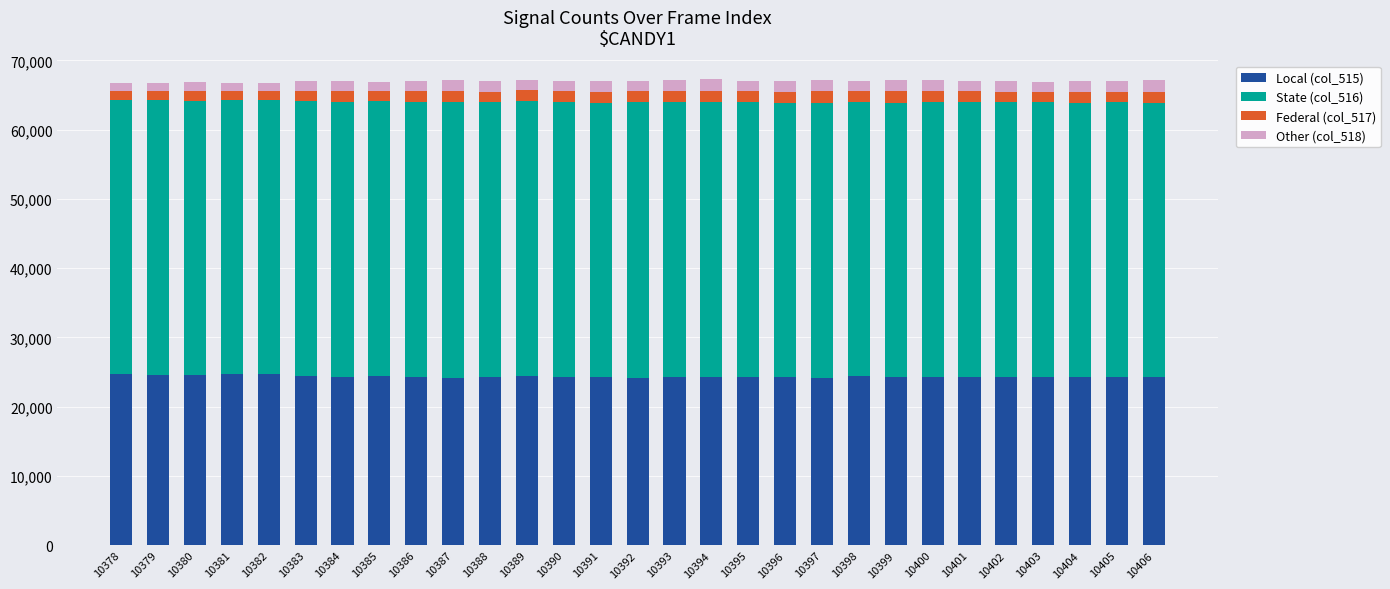

The Local (col_515) series shows 35012 at 10389. True or false?

False